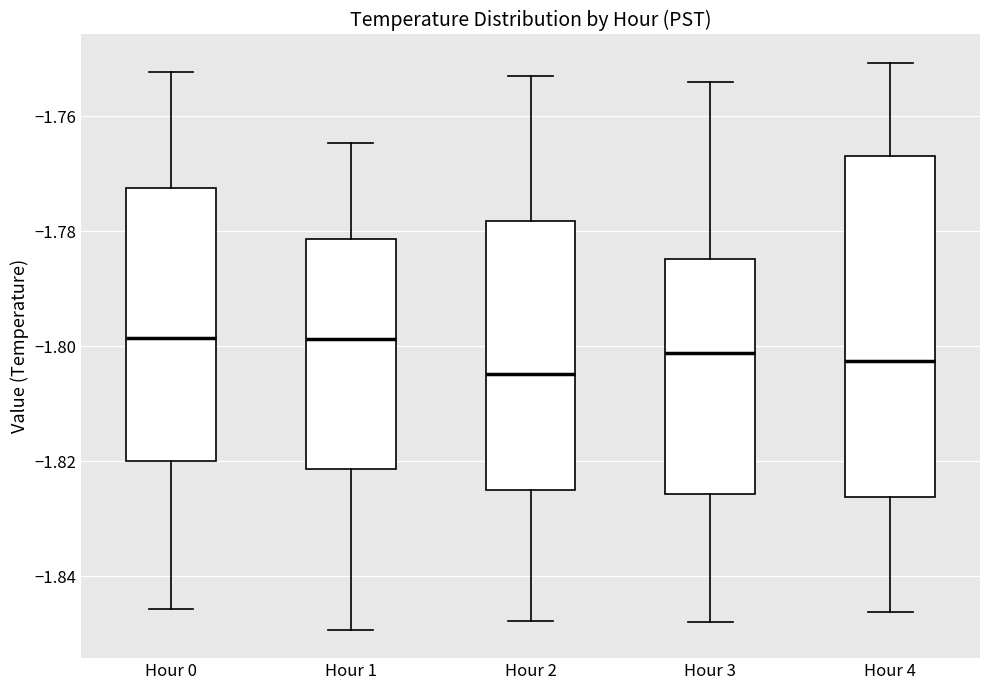

Which box has the lowest median line?

Hour 2